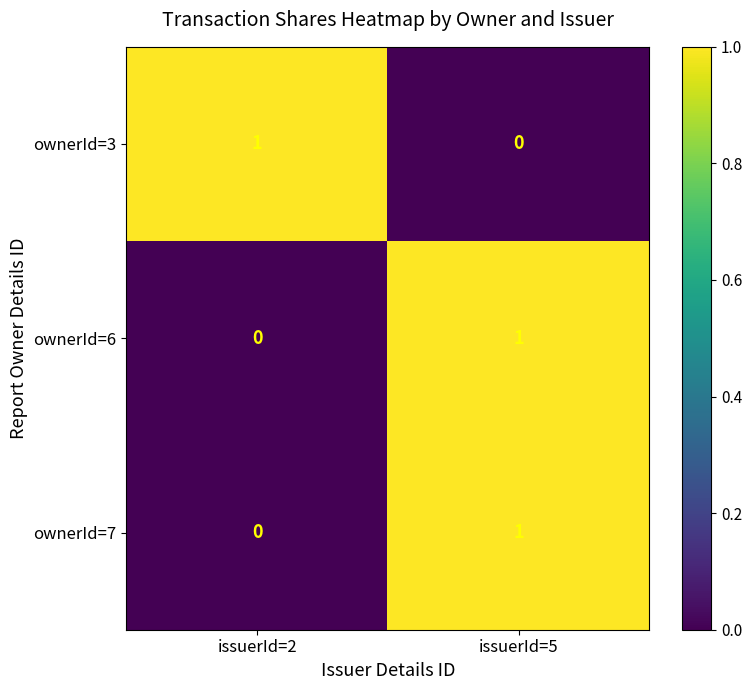

The ownerId=6 series shows 0 at issuerId=2. True or false?

True